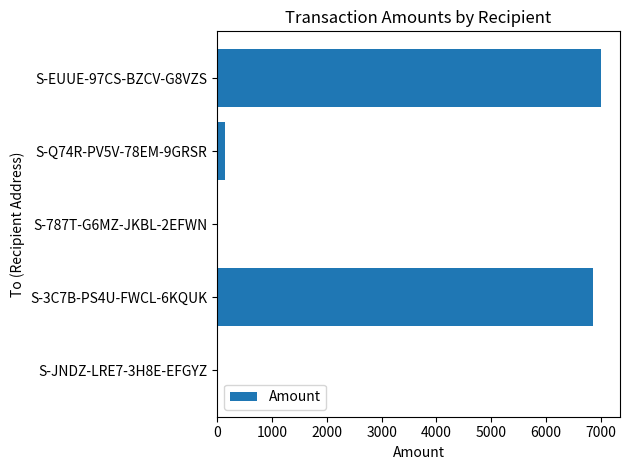

Are the bars horizontal?

Yes